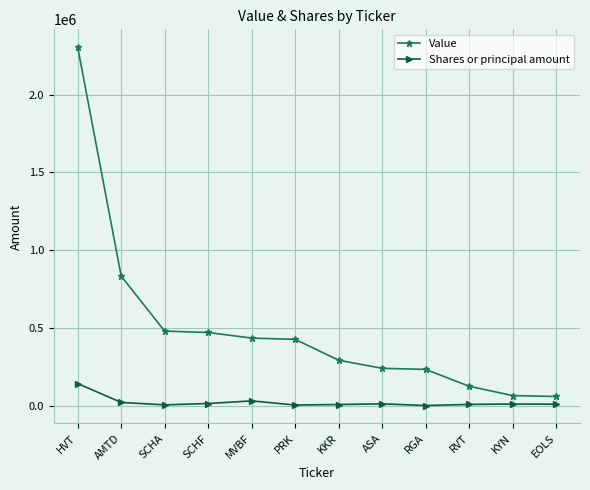

What is the difference between the maximum and second lowest values in the Shares or principal amount series?

137921